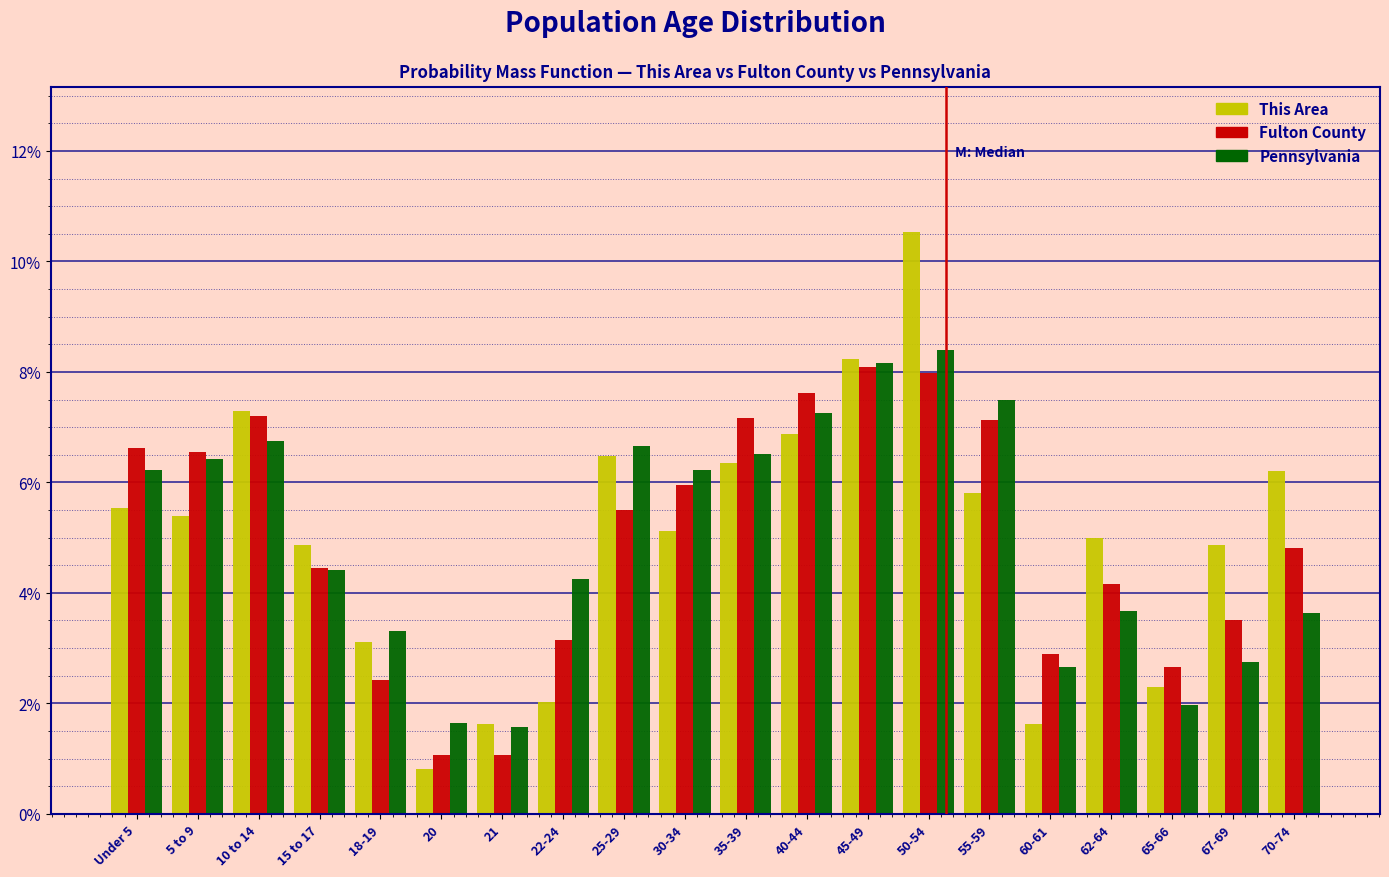

Which series changed the most between 18-19 and 20?

This Area